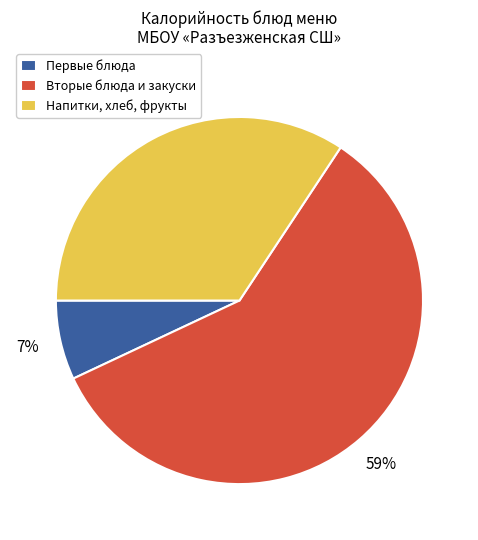

Is there any slice that represents more than half of the pie?

Yes